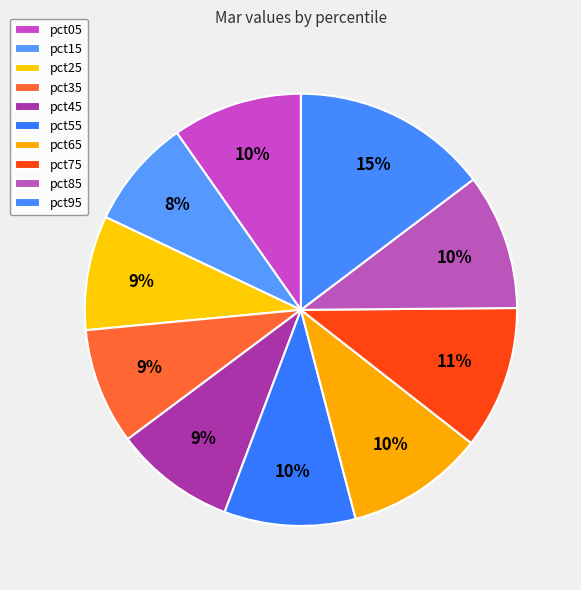

Is there any slice that represents more than half of the pie?

No